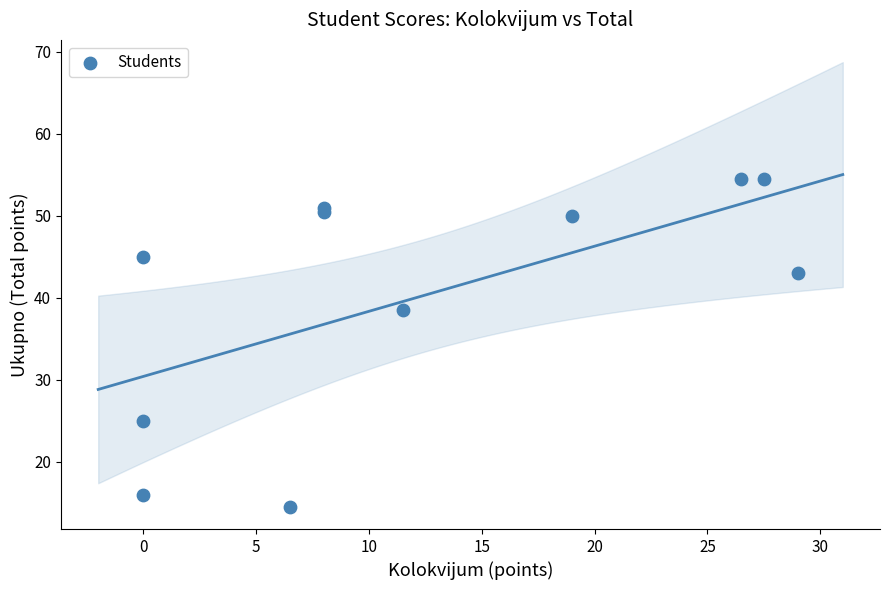

What Y value in the scatter plot is closest to 34?

38.5